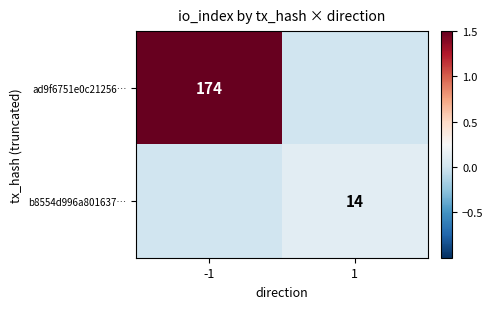

At how many categories does at least one series exceed 1?

1